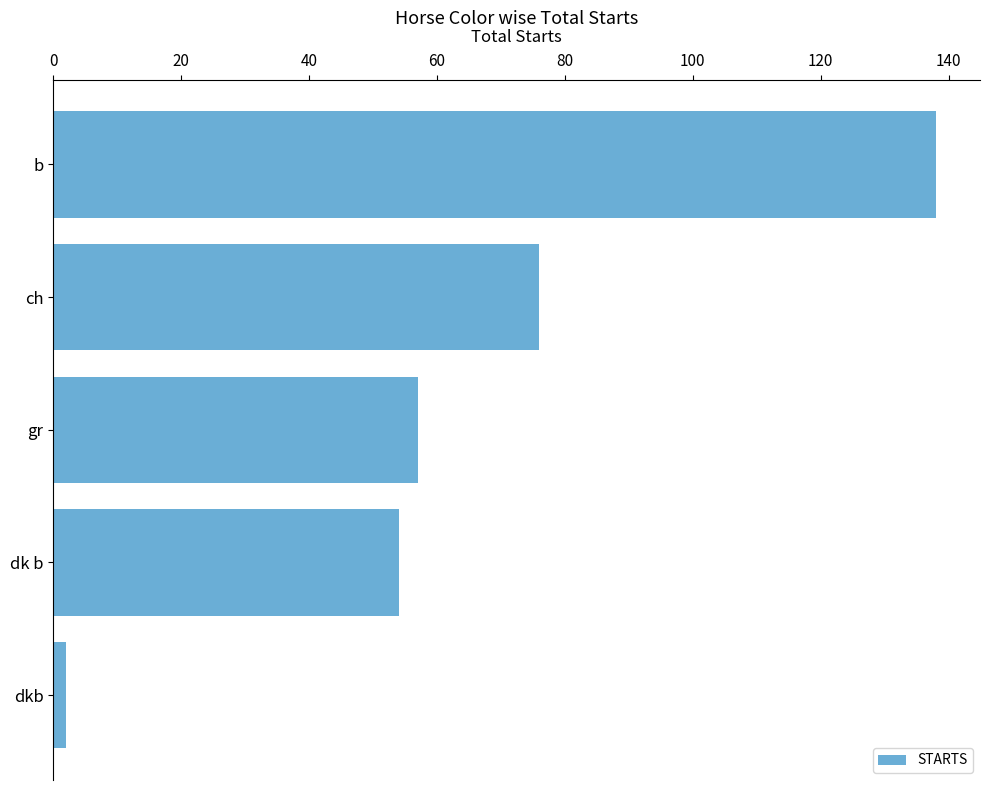

Are the bars horizontal?

Yes